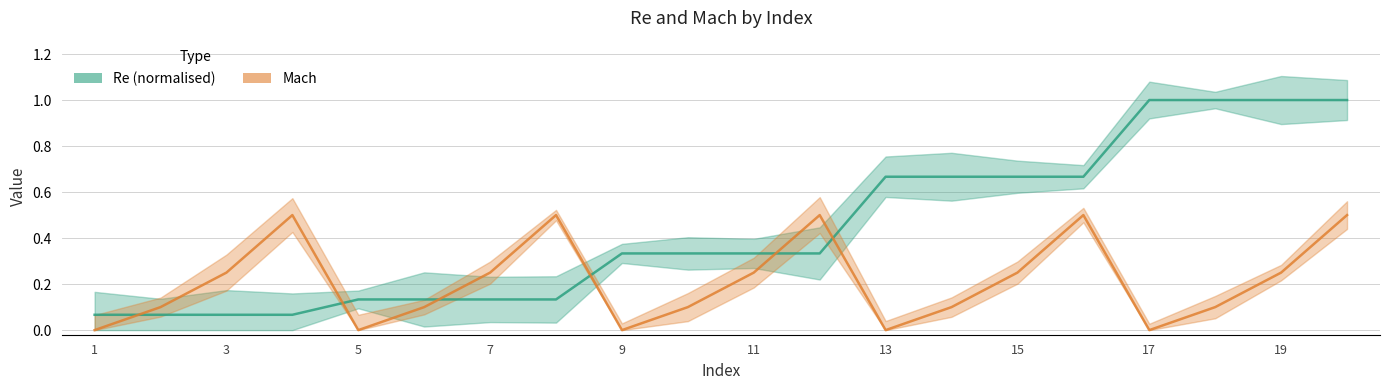

Is this an area chart (filled region under the line)?

No